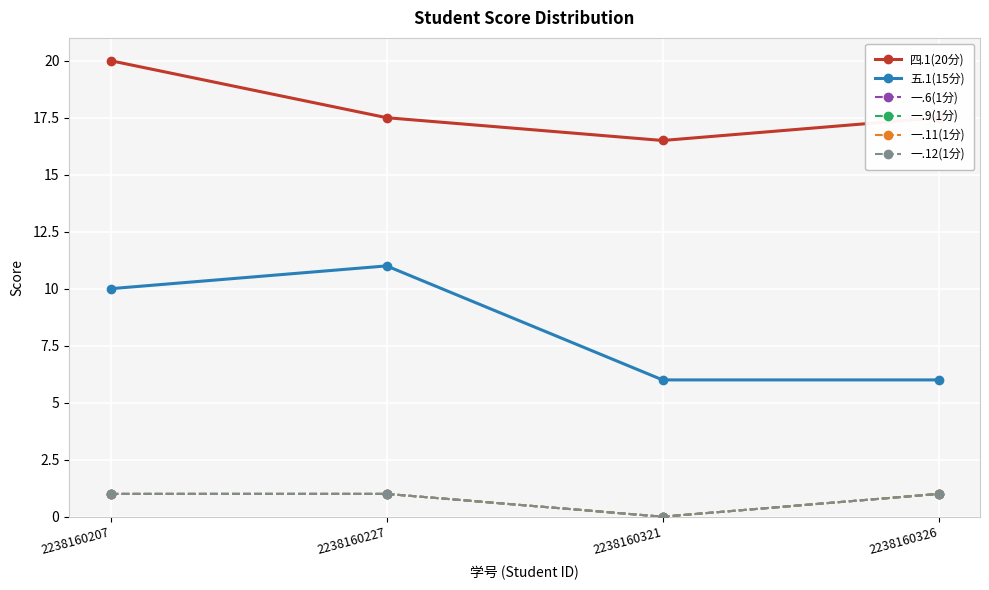

True or false: 一.11(1分) and 五.1(15分) intersect in this chart.

False